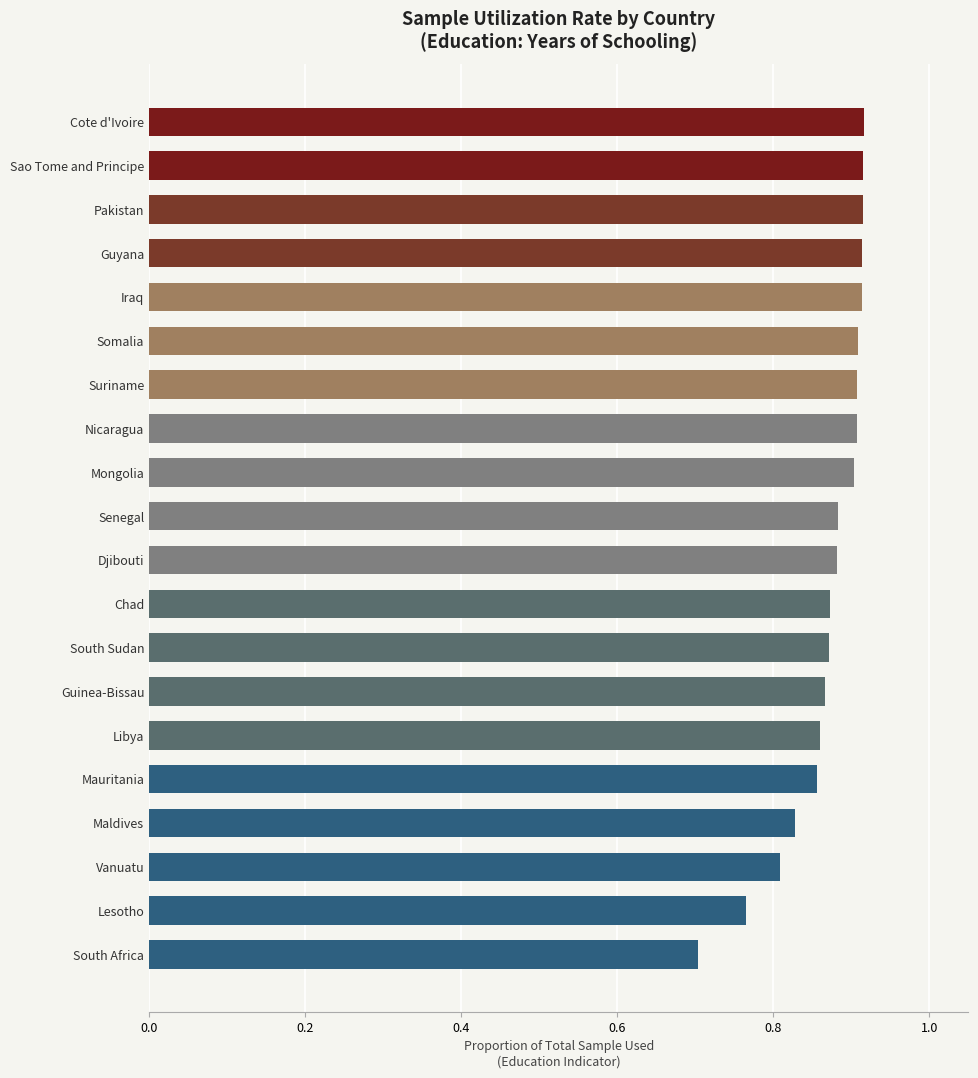

Which label corresponds to the smallest value in the chart?

South Africa